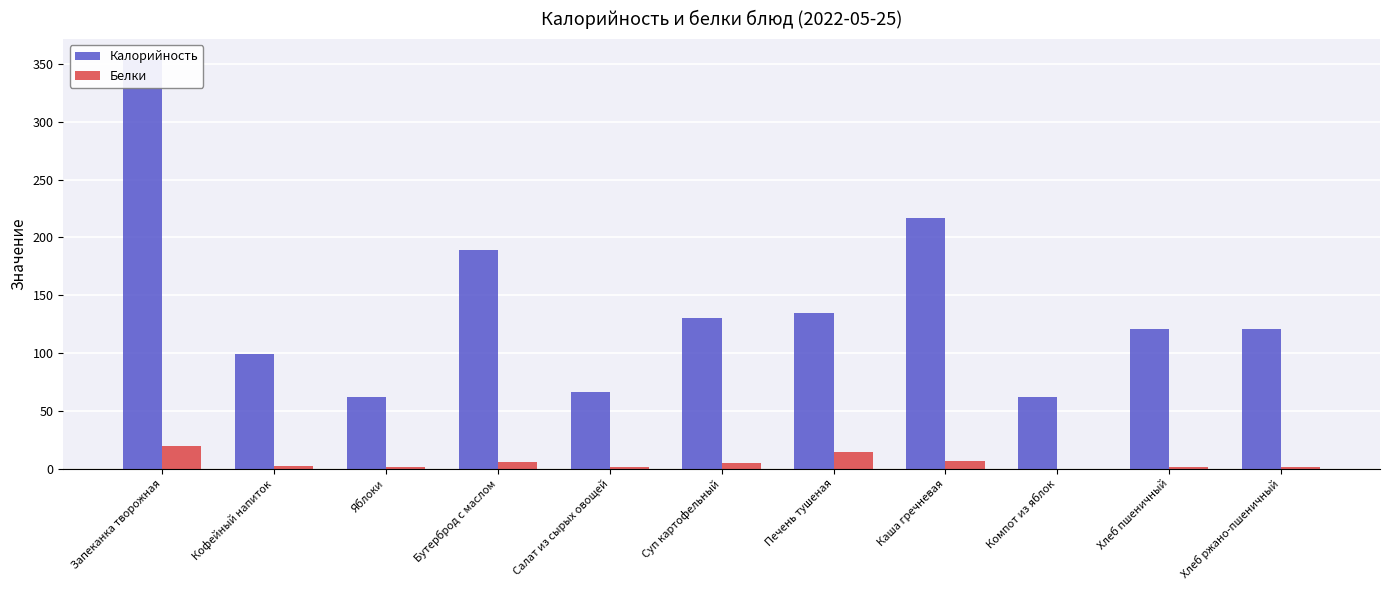

Reading left to right, transcribe all the data shown in this chart.

Калорийность: 353.7	99.0	61.6	189.0	66.0	130.0	135.0	217.0	62.0	120.5	120.5
Белки: 19.4	2.0	1.0	6.0	1.0	5.0	14.0	7.0	0.0	1.8	1.2